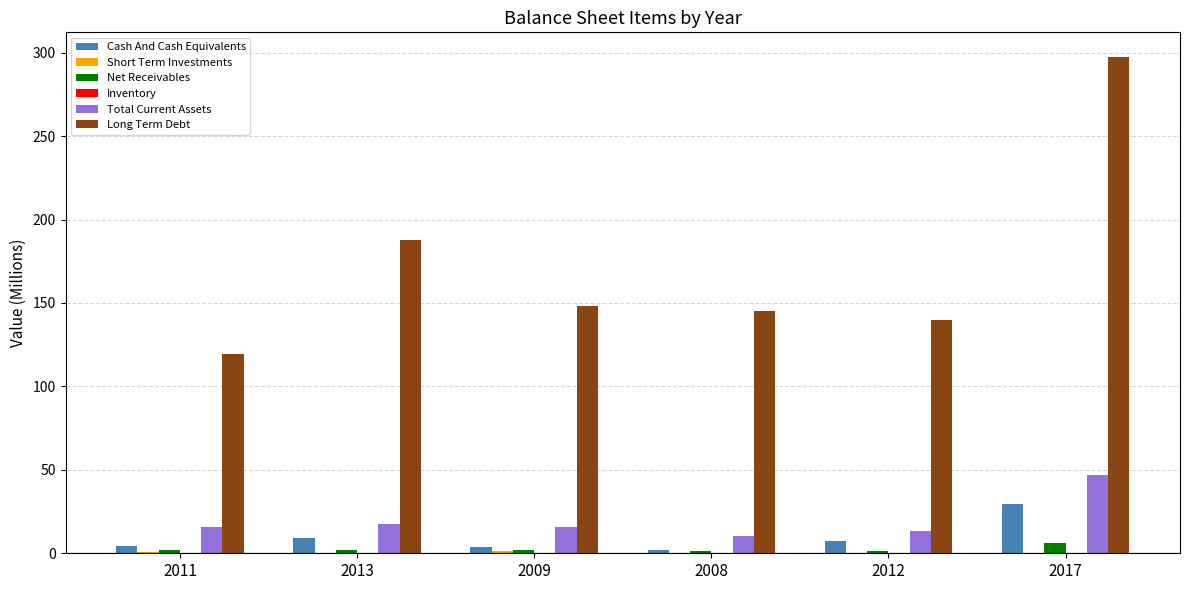

Does the chart contain stacked bars?

No